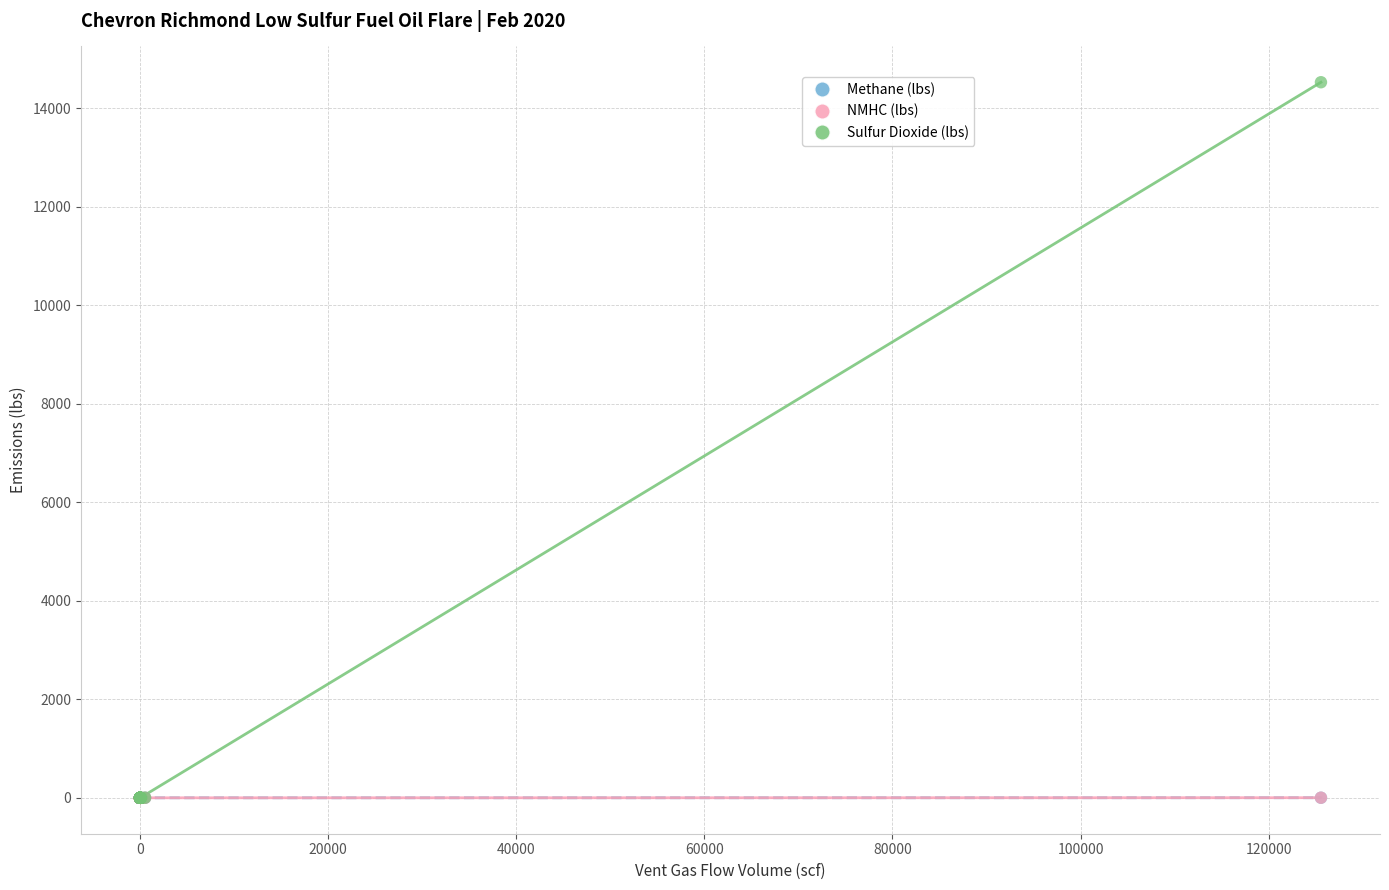

What are all the series names shown in the legend?

Methane (lbs), NMHC (lbs), Sulfur Dioxide (lbs)